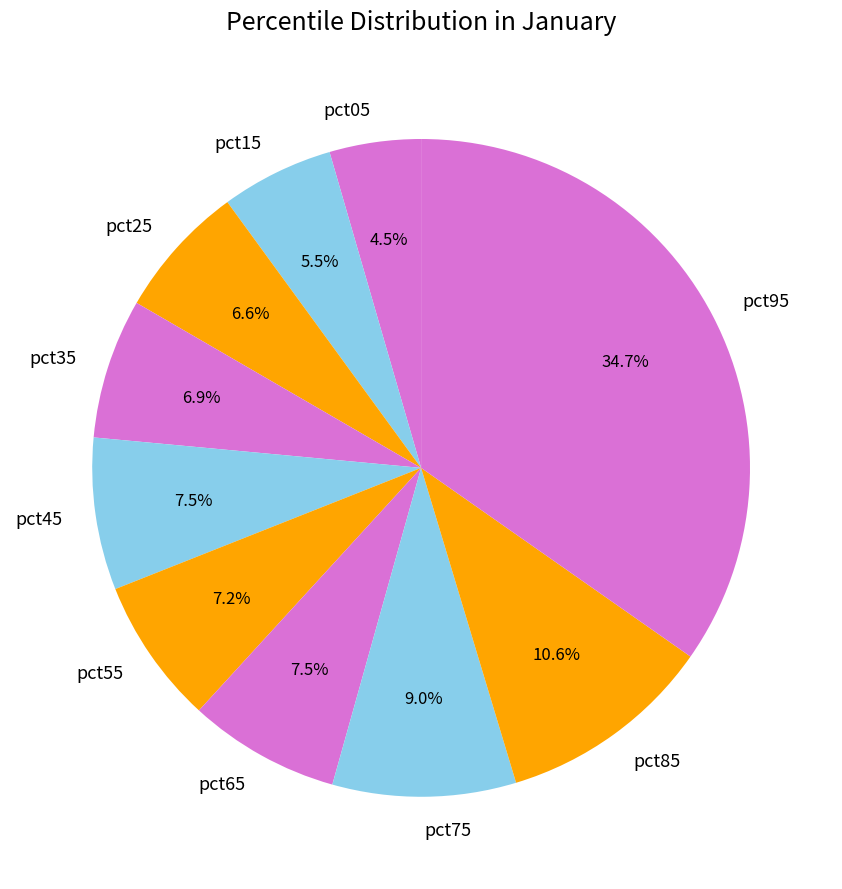

Which has a higher value, pct25 or pct05?

pct25